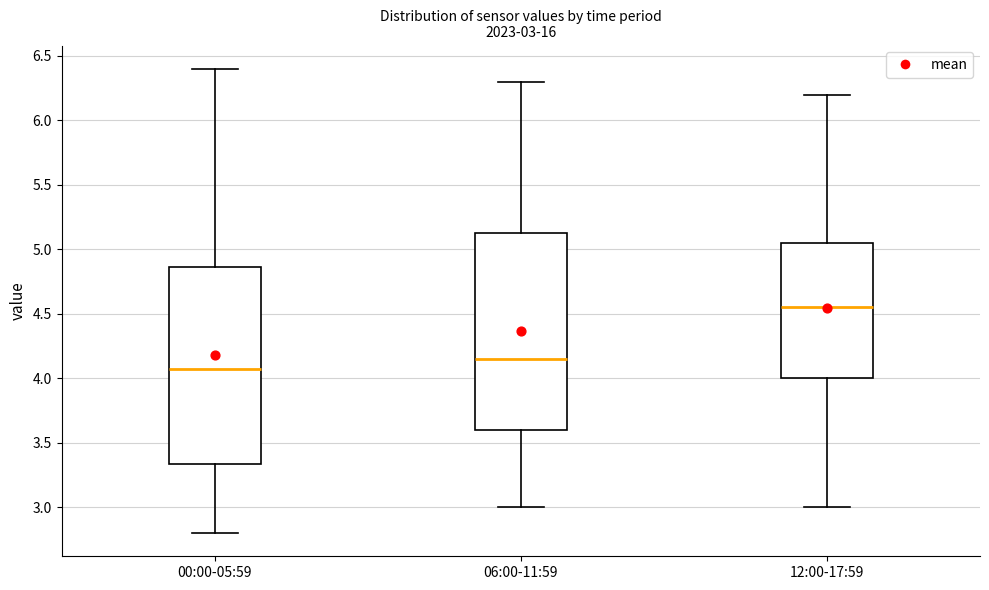

Which box's median line is the highest?

12:00-17:59